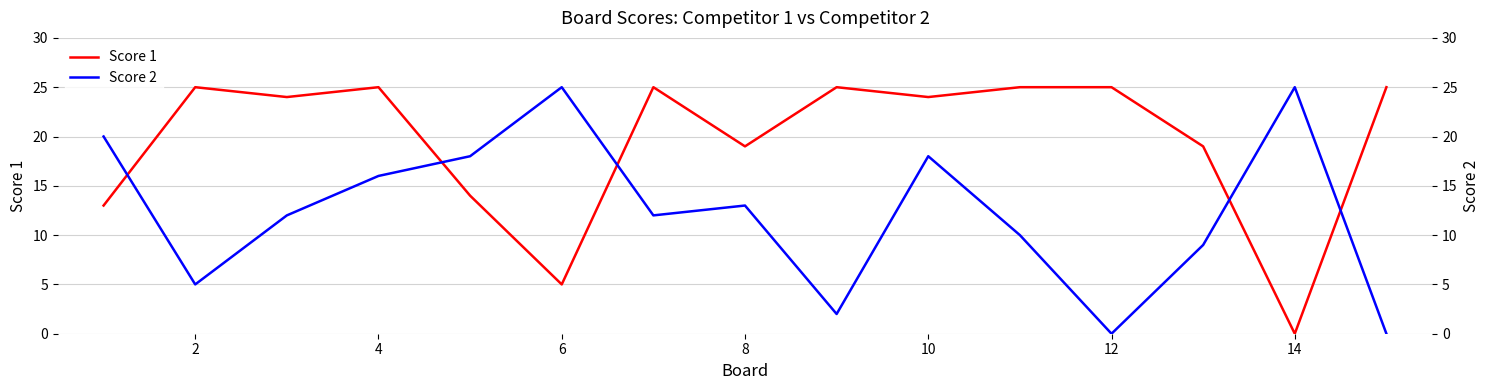

True or false: Score 1 has a value of 14 at 12.

False